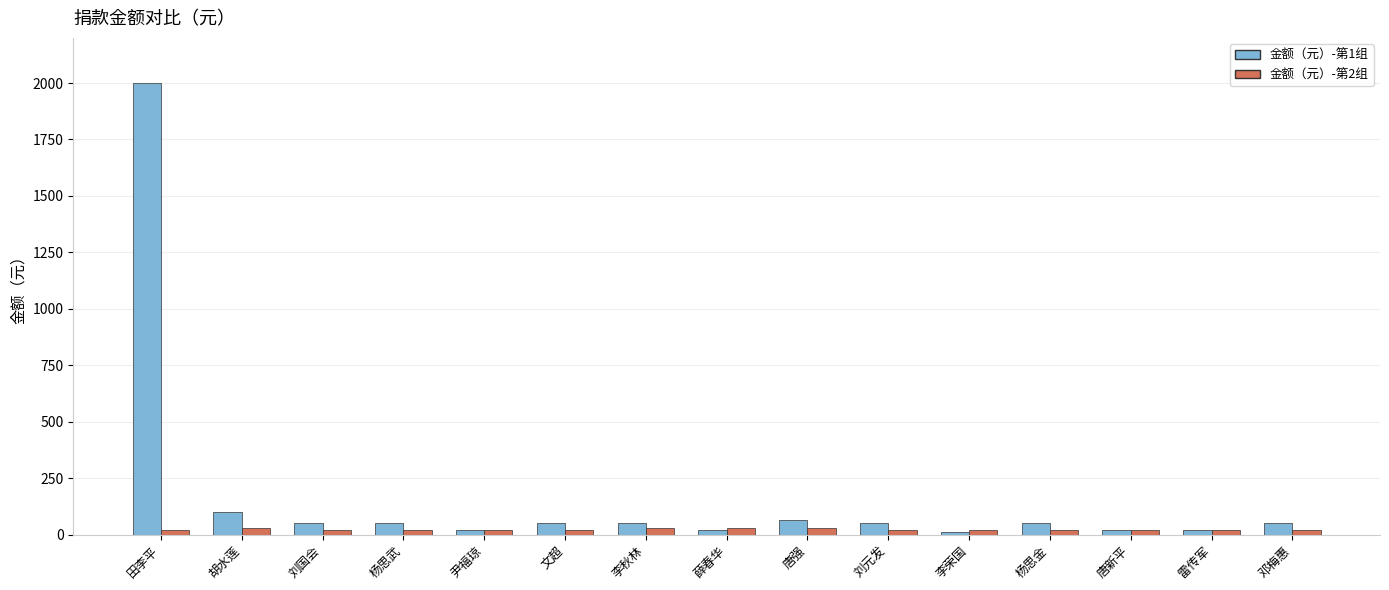

True or false: 金额（元）-第2组 has a value of 20 at 李荣国.

True